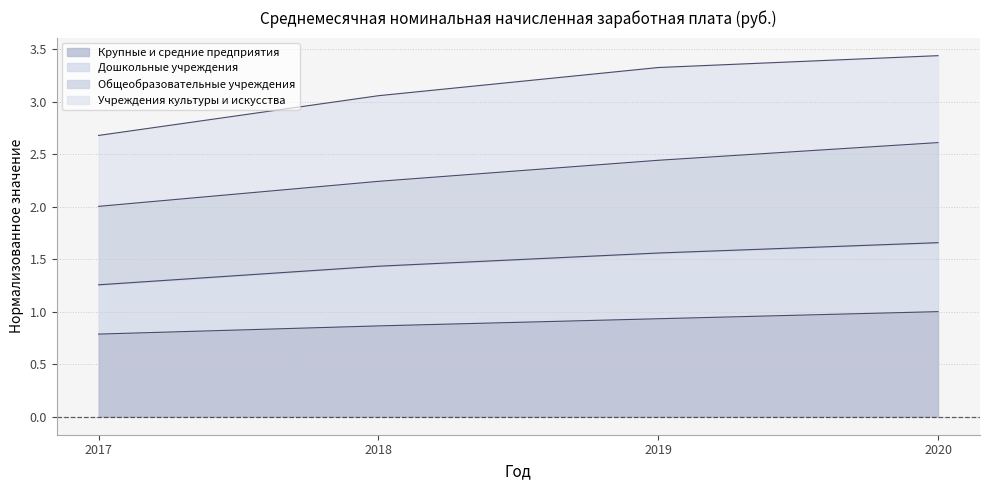

At which category does the chart reach its minimum across all series?

2017